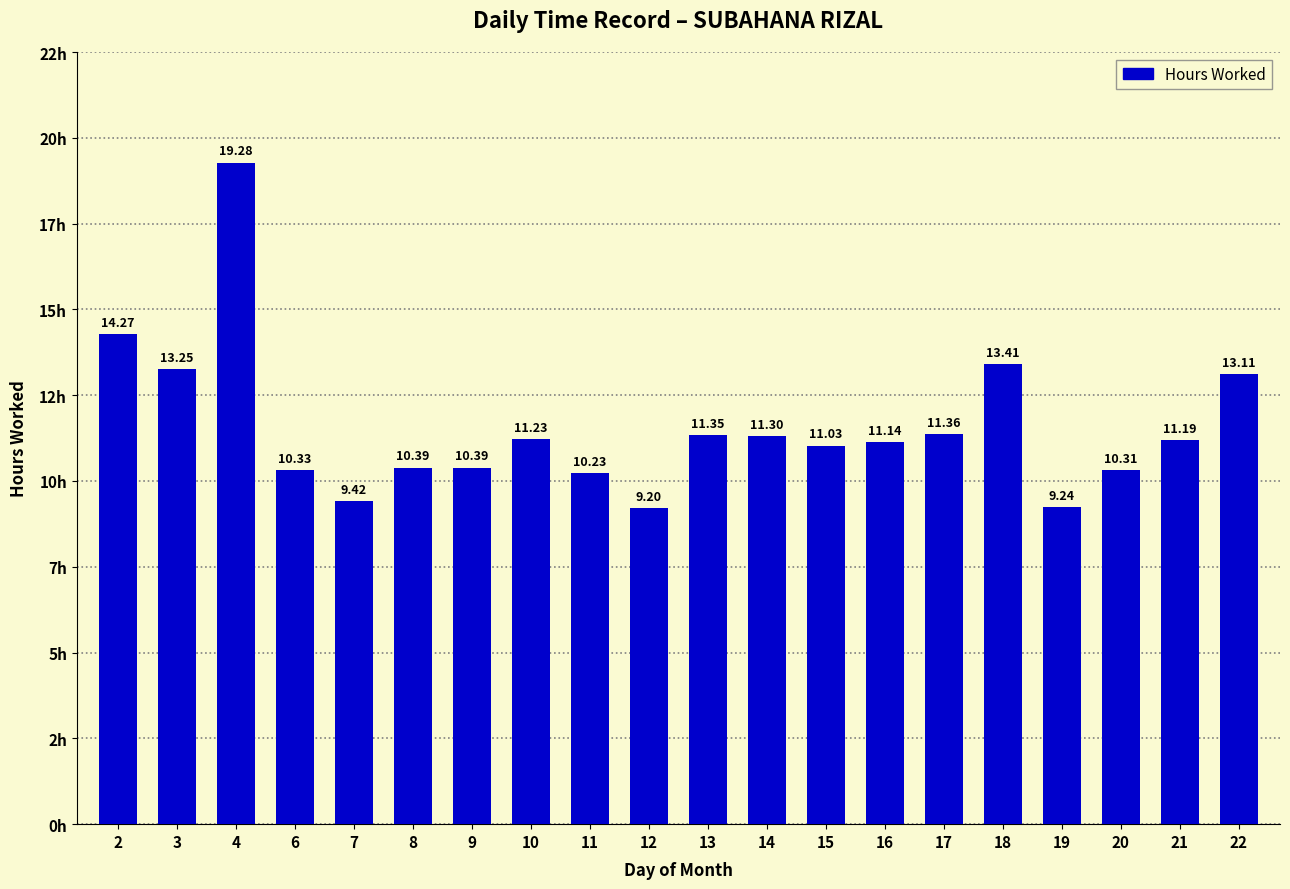

Is it true that the value at 20 is 16.6?

False